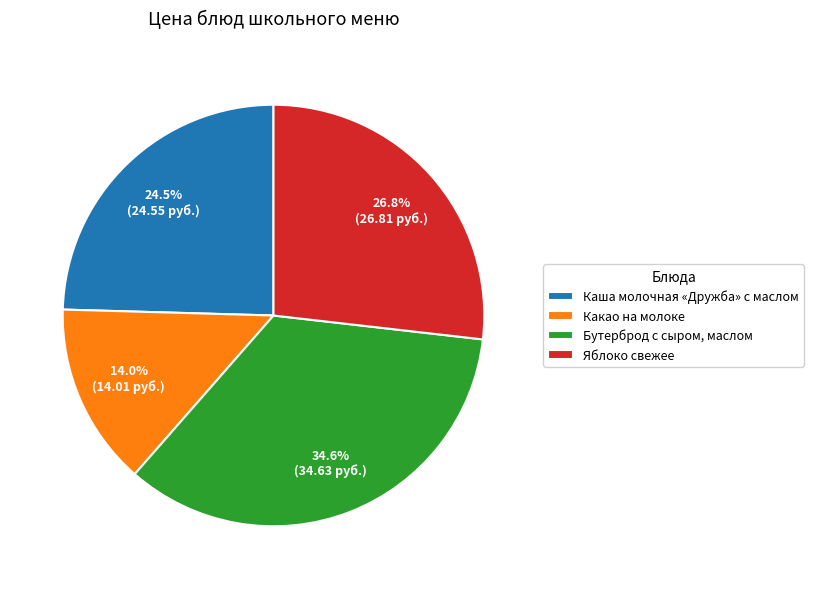

What is the ratio of the value at Яблоко свежее to the value at Какао на молоке?

1.9